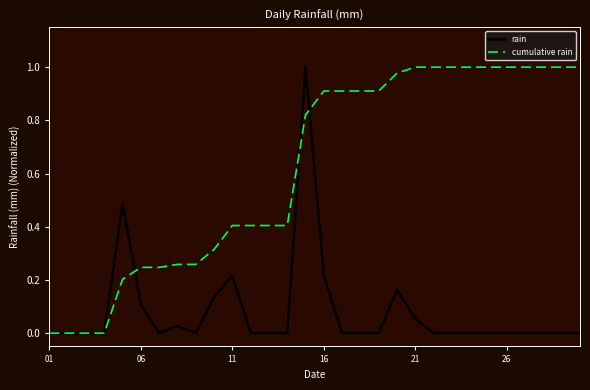

Rank the series by their average value, from highest to lowest.

cumulative rain, rain